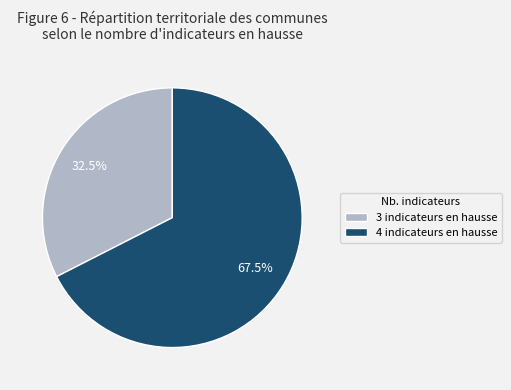

To the nearest percent, what is the average slice percentage?

50%